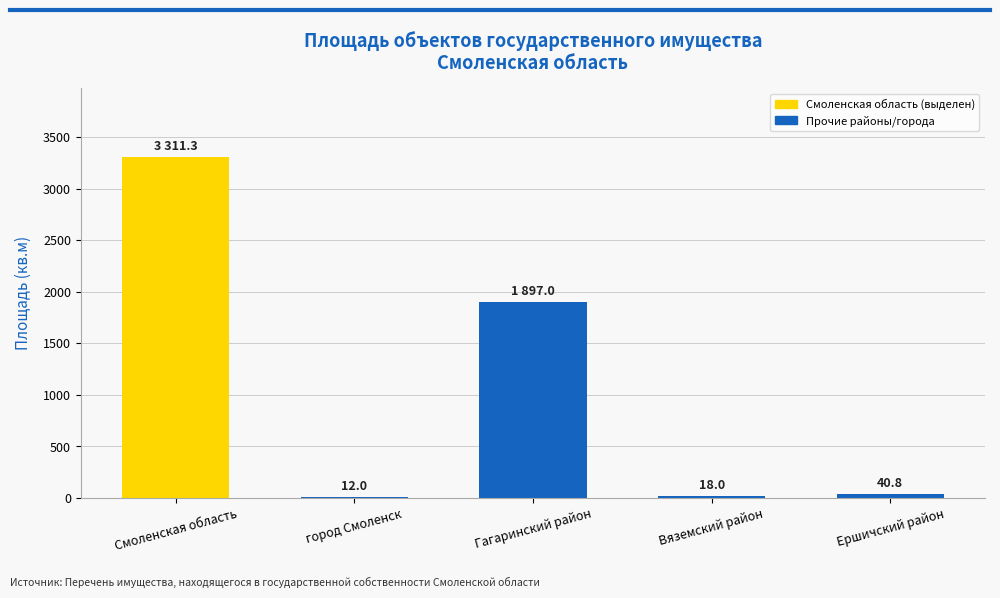

The value at Смоленская область is 5555.1. True or false?

False